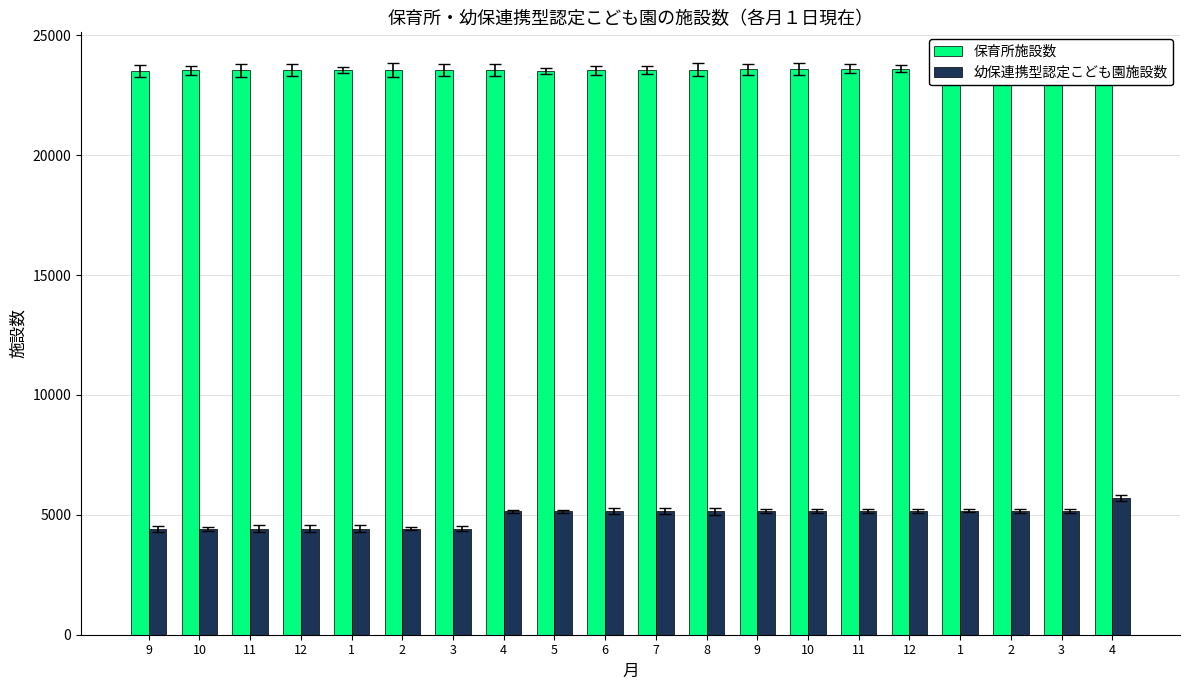

Are the bars grouped side by side (vs. stacked)?

Yes